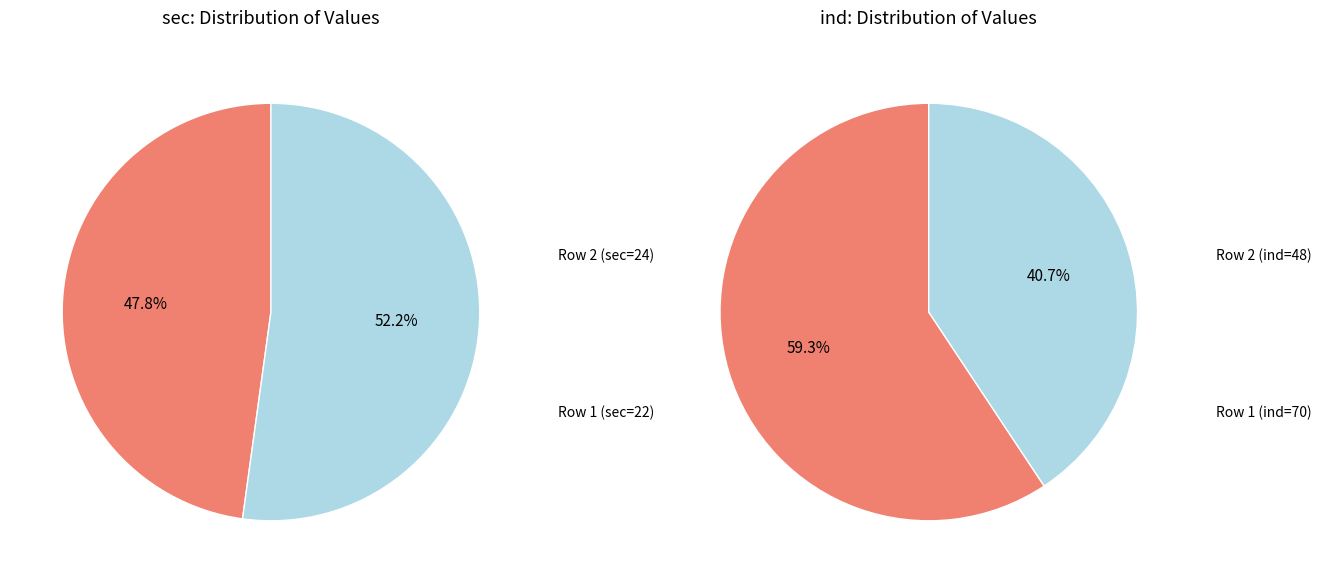

True or false: 0 accounts for 36% of the total.

False